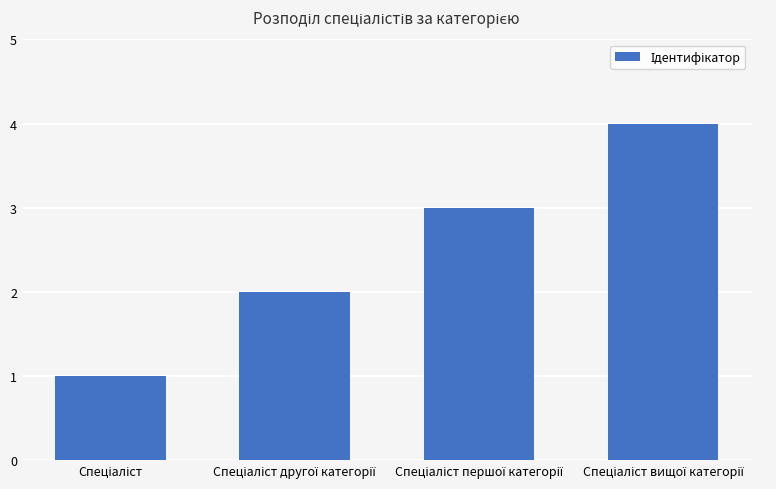

How many values are below 3?

2